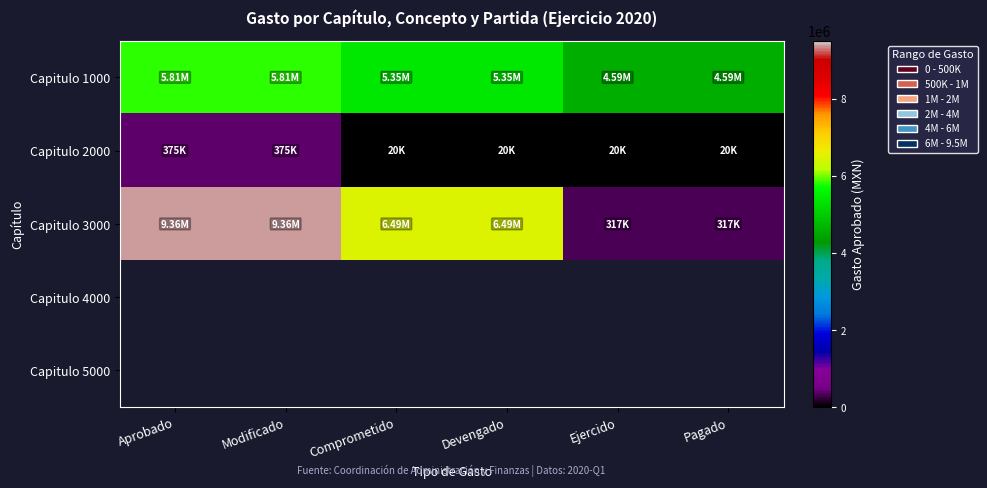

Which series has the largest range (max minus min)?

Capitulo 3000